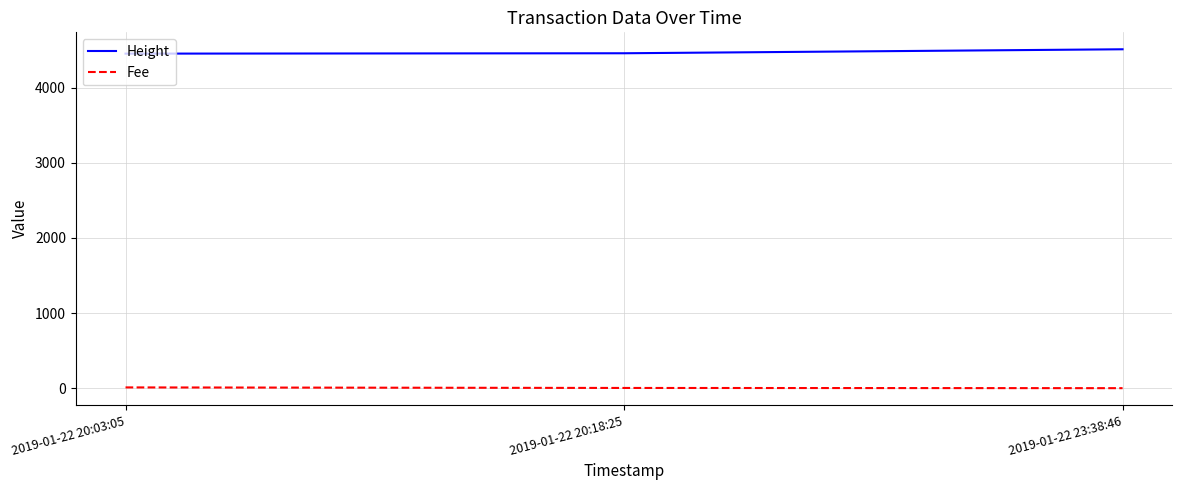

What is the greatest value displayed?

4509.0